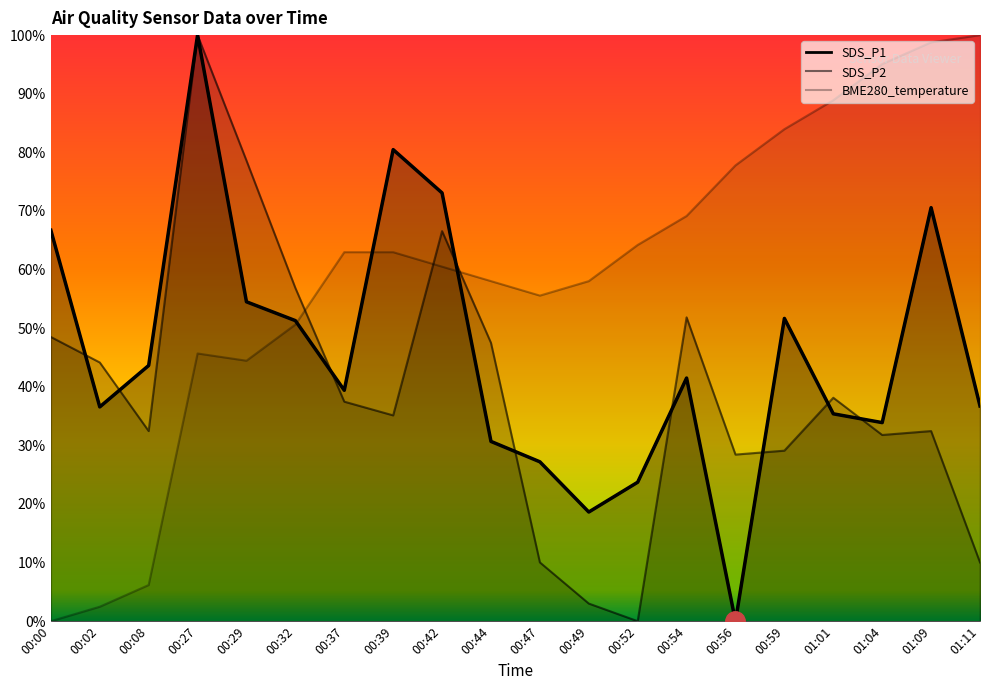

Which series has the widest spread of values?

BME280_temperature